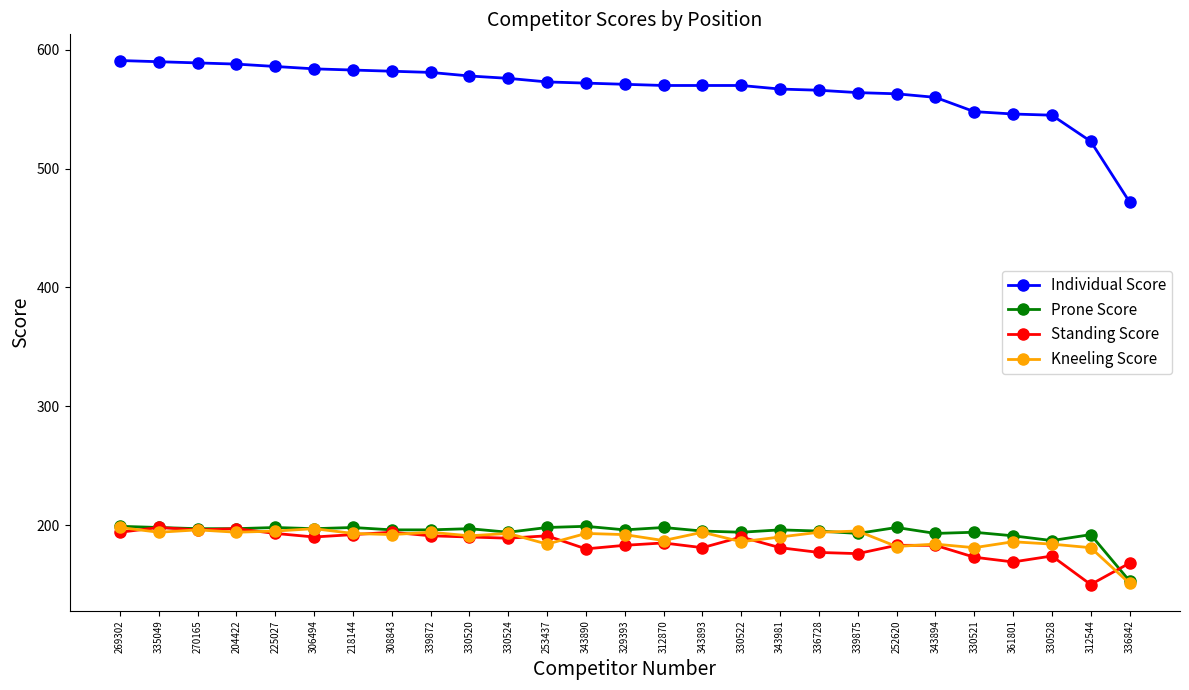

What is the difference between the Individual Score values at 343981 and 339875?

3